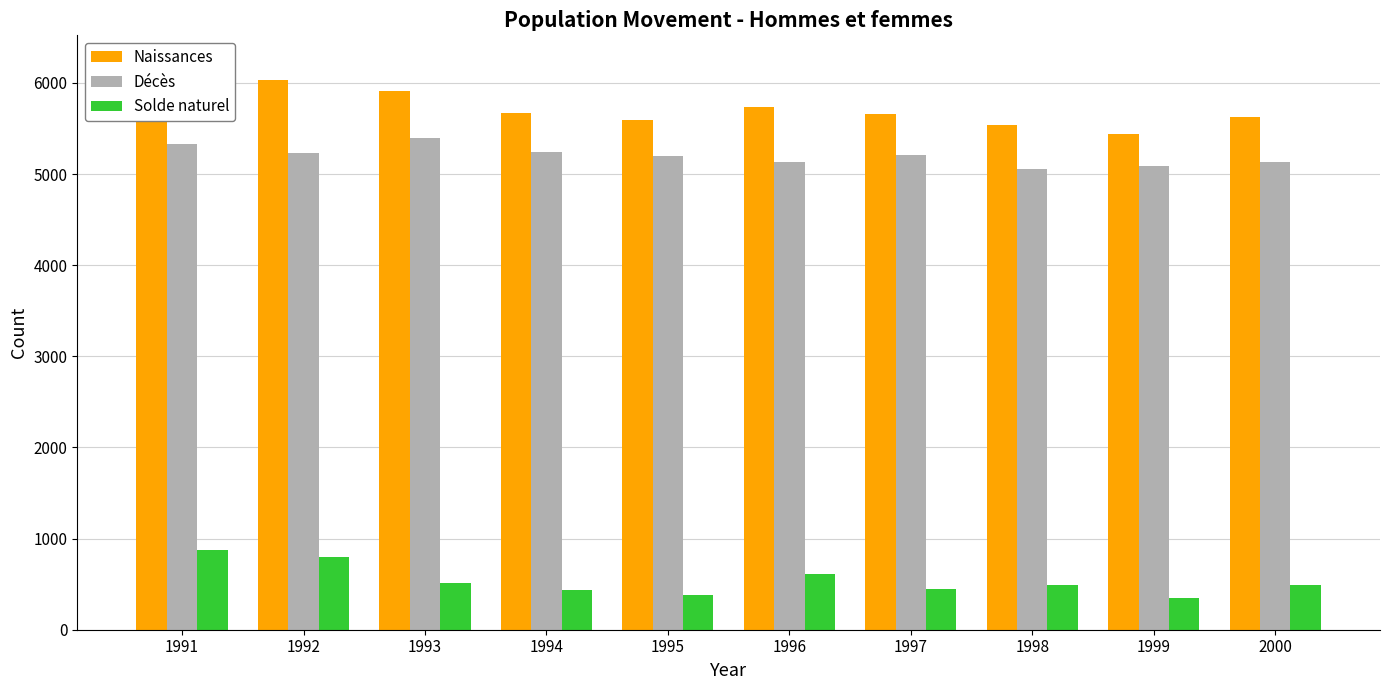

Where is Solde naturel nearest to the value 614?

1996